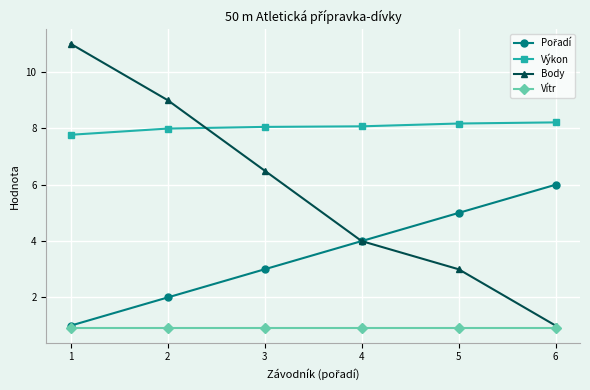

The Vítr series shows 0.4 at 3. True or false?

False